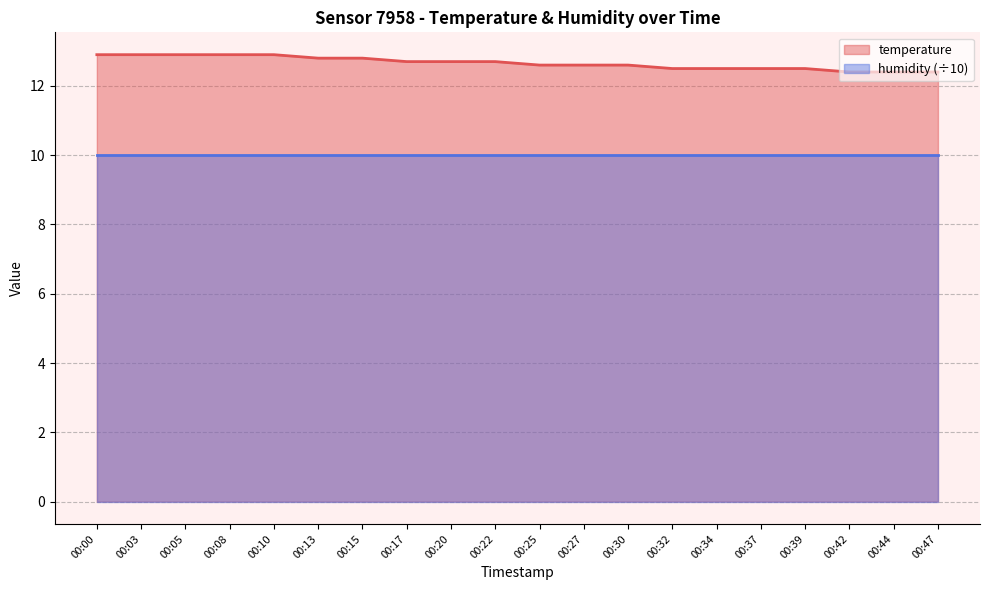

Is it true that the value at 00:27 is 12.6?

True